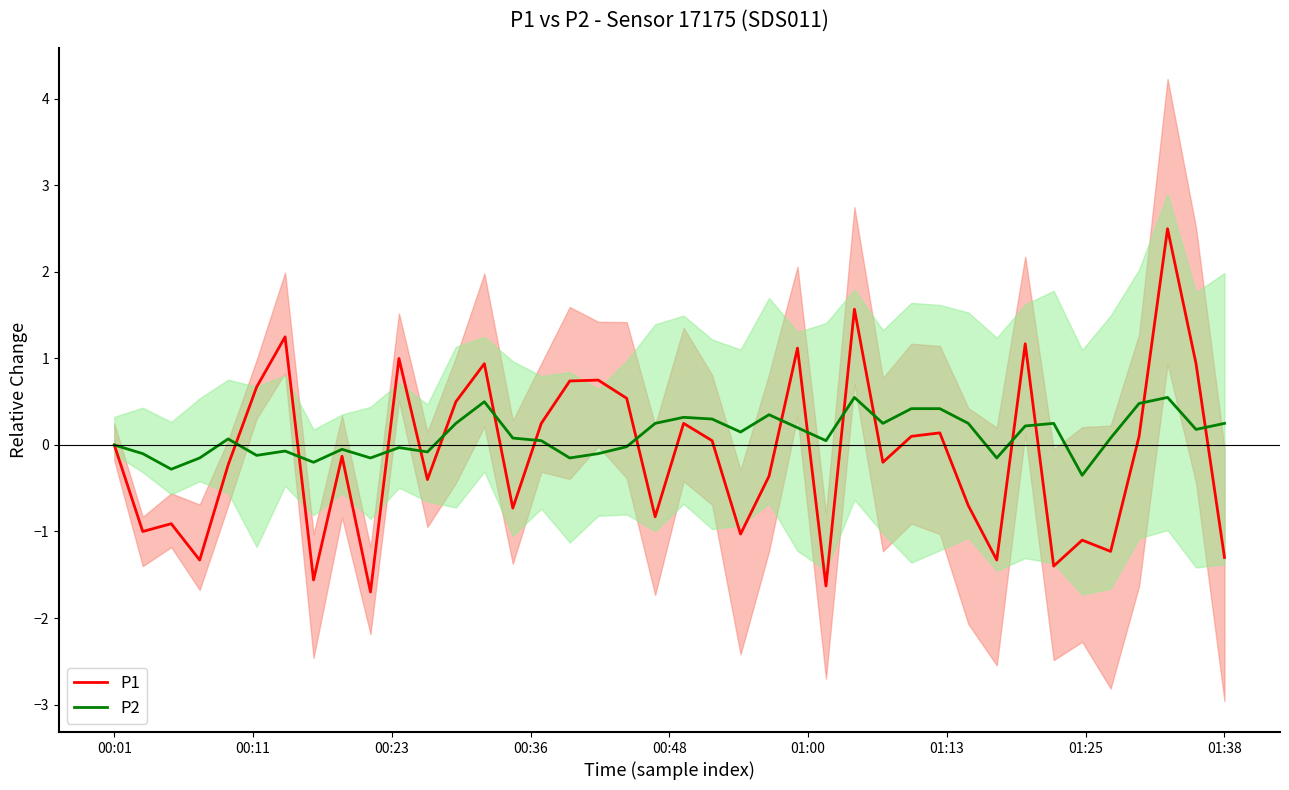

What is the highest value of the P1 series?

2.5